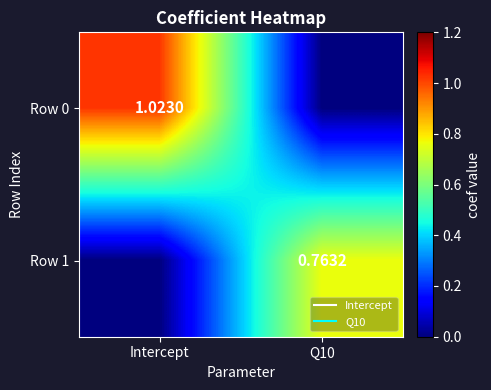

Between Intercept and Q10, which is larger?

Intercept